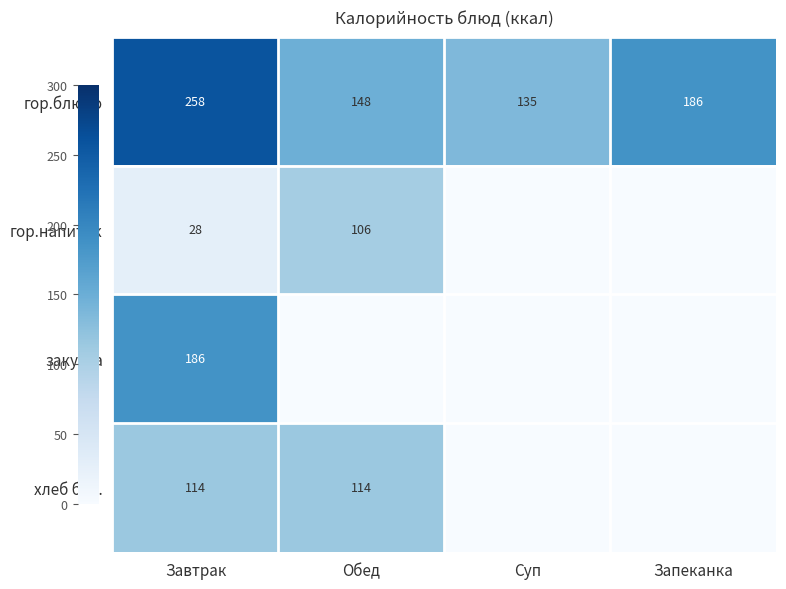

At which label is гор.блюдо closest to 196?

Запеканка